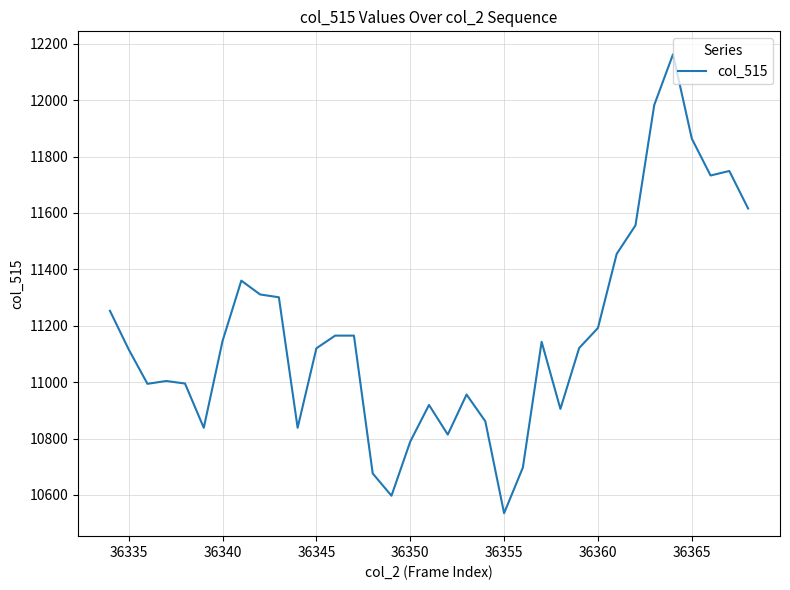

What is the smallest value displayed?

10535